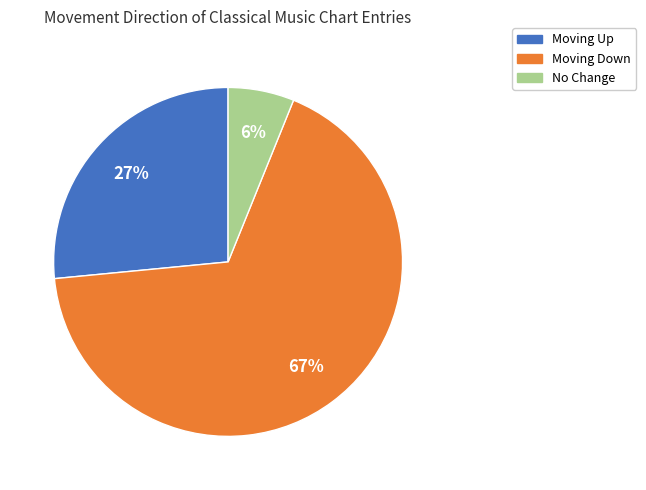

Count the number of slices in the pie.

3